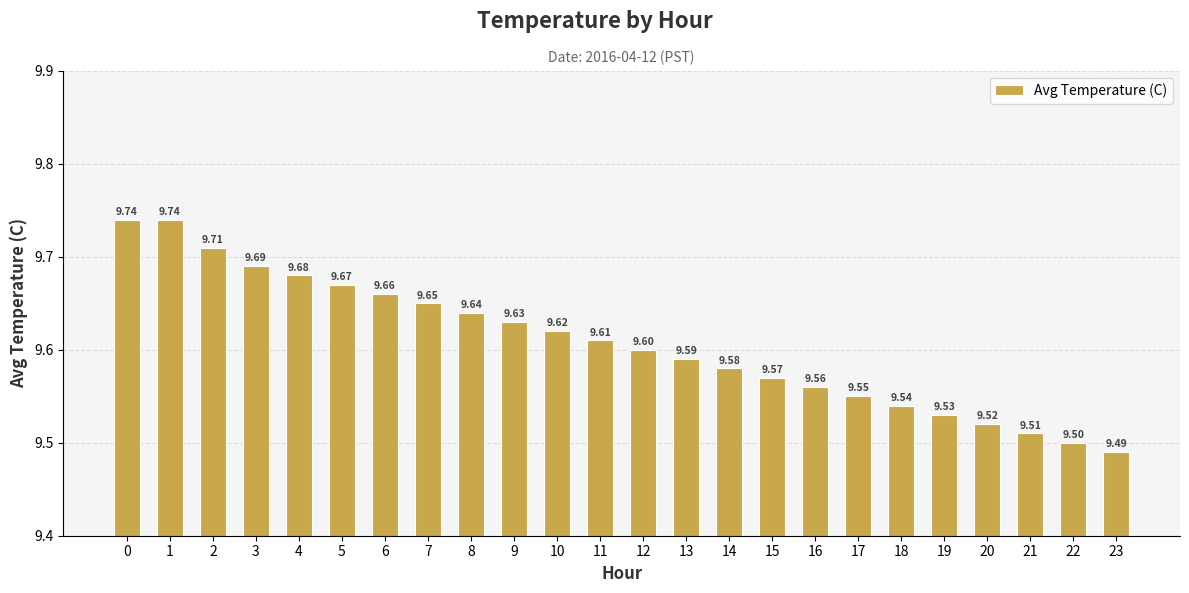

Count the number of data series in this chart.

1